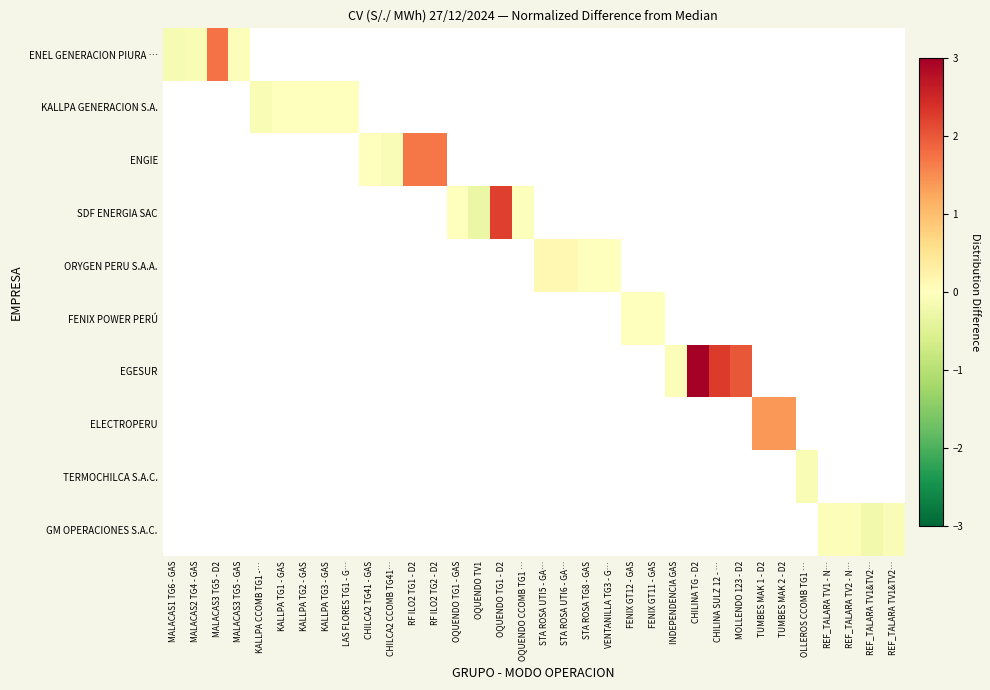

At which category does the chart reach its peak across all series?

CHILINA TG - D2